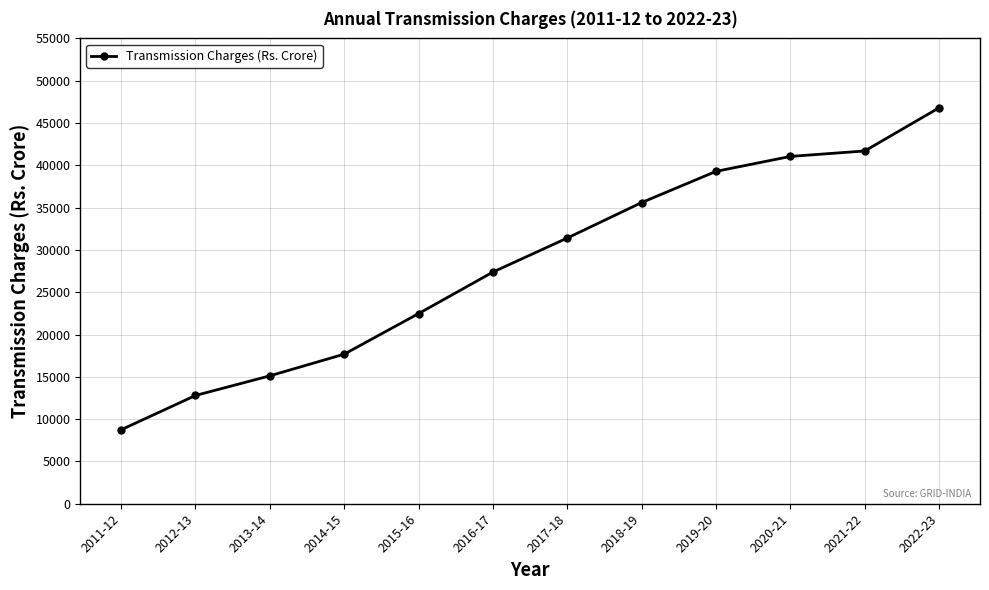

Is it true that the value at 2017-18 is 16186.0?

False